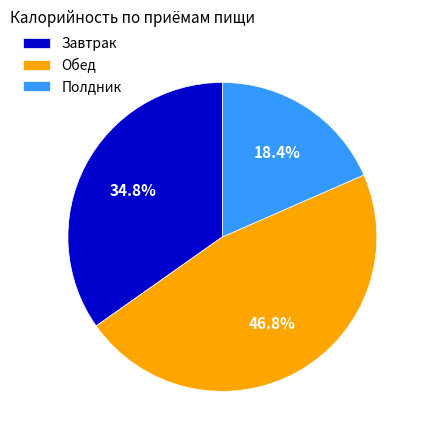

Which has a higher value, Обед or Полдник?

Обед